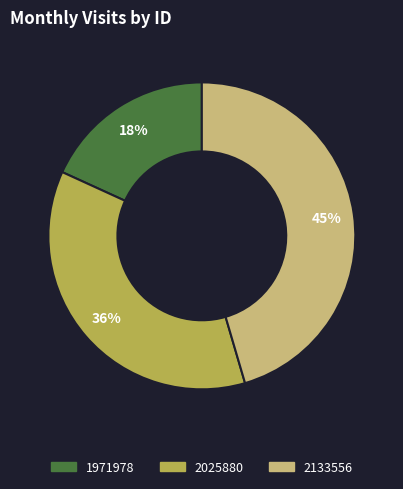

Rank the categories by value from lowest to highest.

1971978, 2025880, 2133556